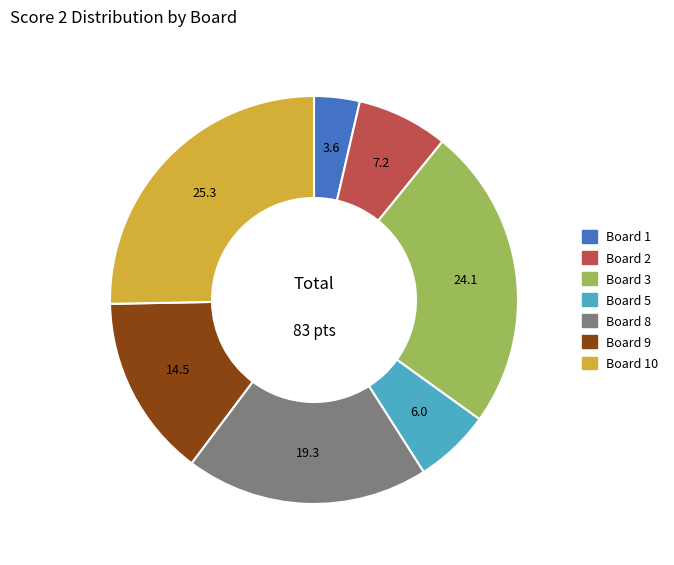

Is there a majority slice in this chart?

No